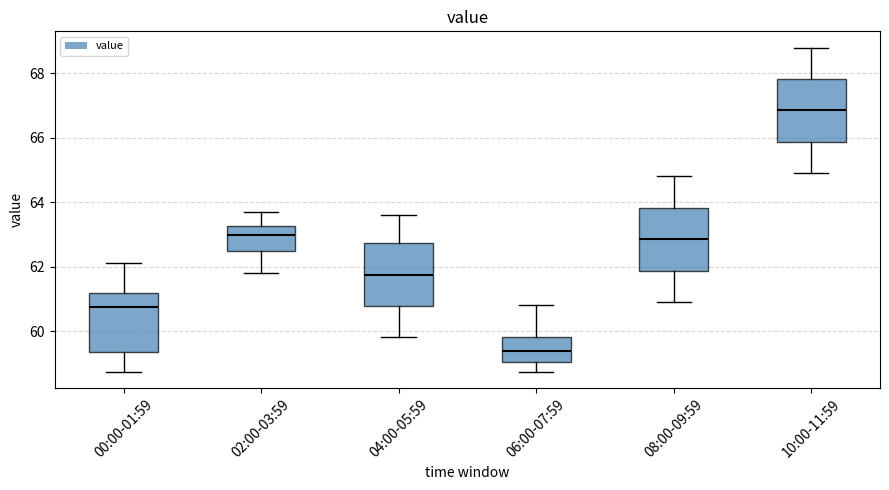

Which box's median line is the highest?

10:00-11:59